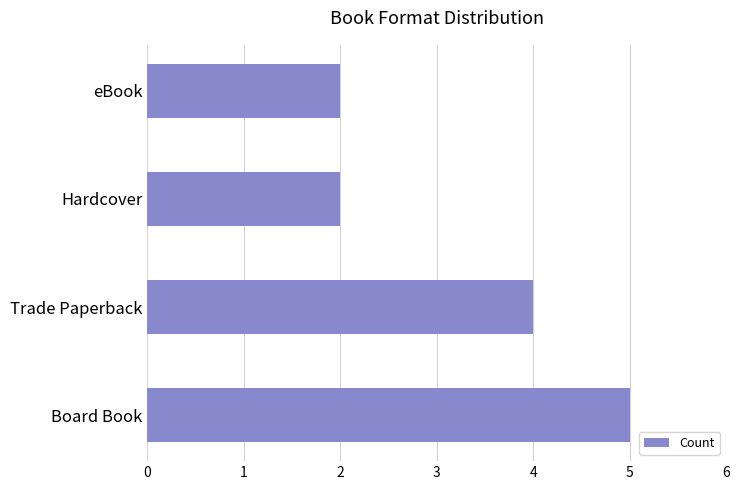

The value at Hardcover is 3. True or false?

False